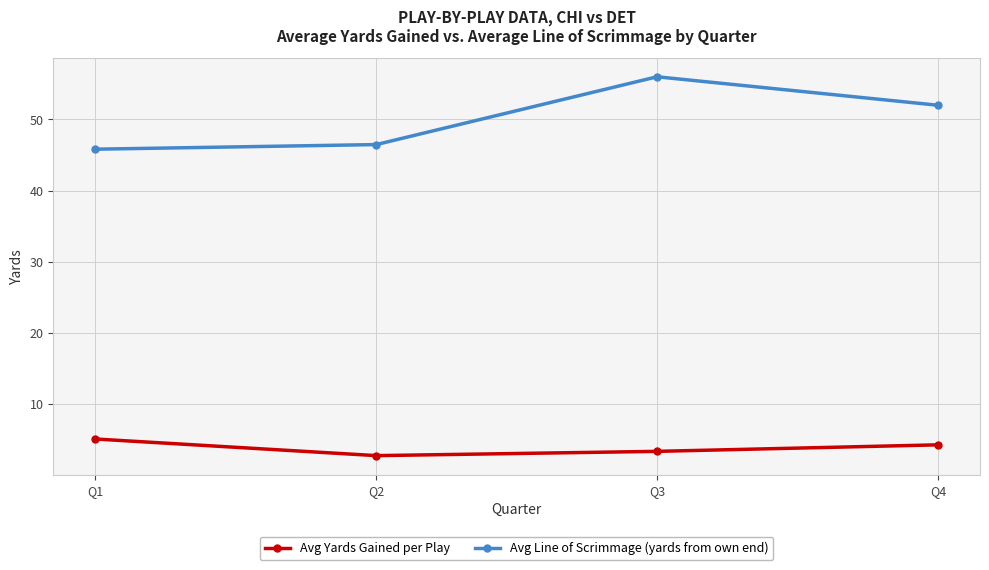

What is the lowest value of the Avg Yards Gained per Play series?

2.7